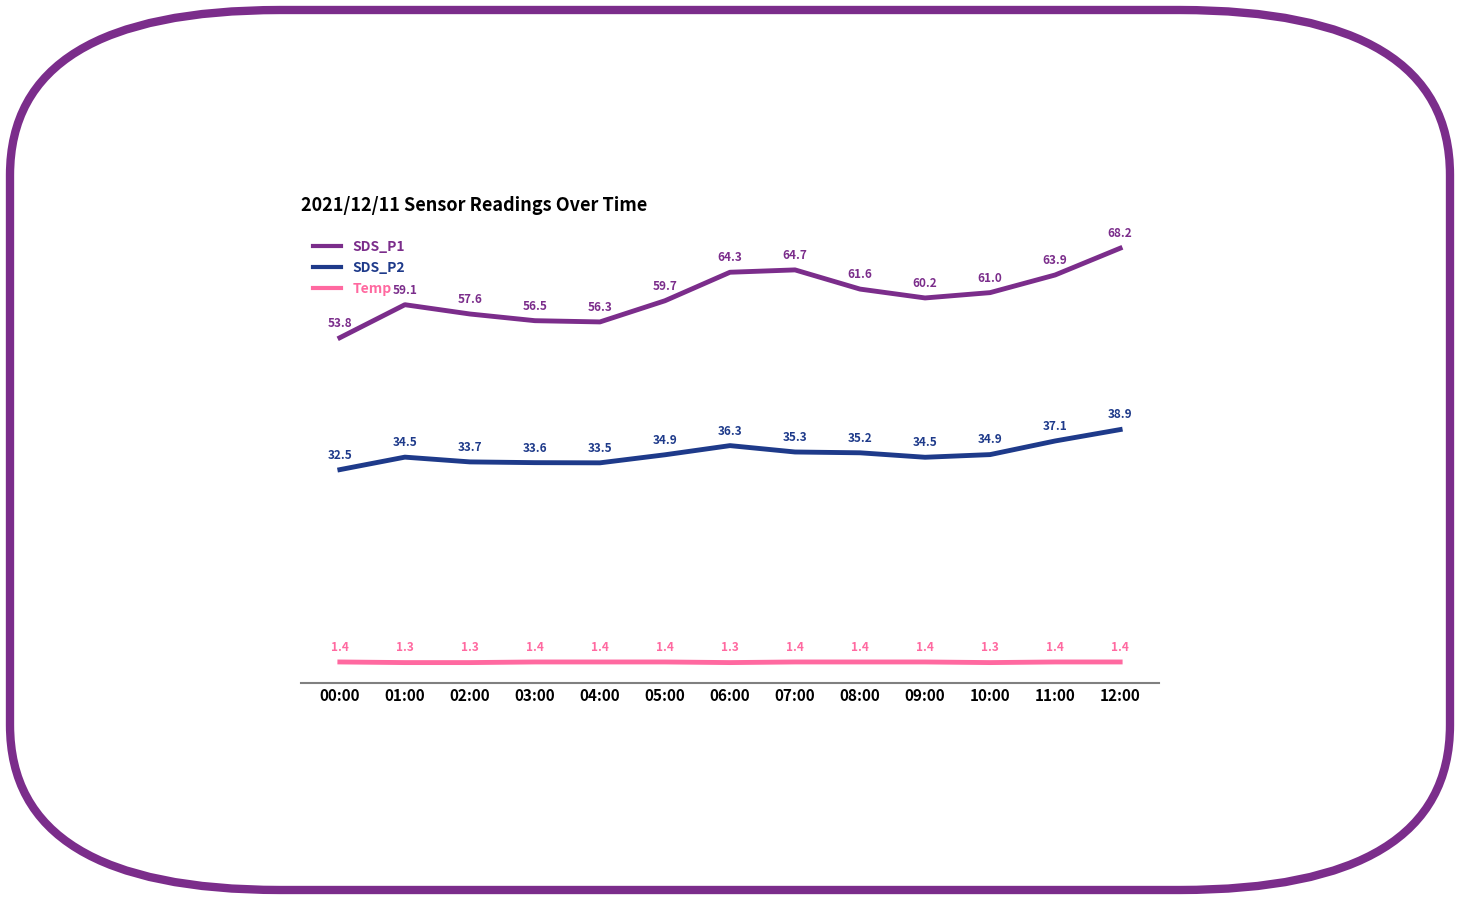

In SDS_P2, how many points are higher than both neighbors (excluding endpoints)?

2